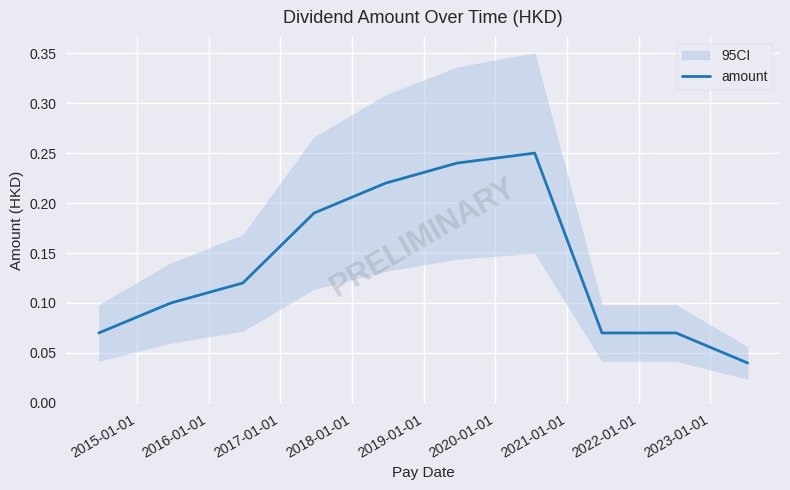

At which category does the chart reach its minimum across all series?

2023-01-01